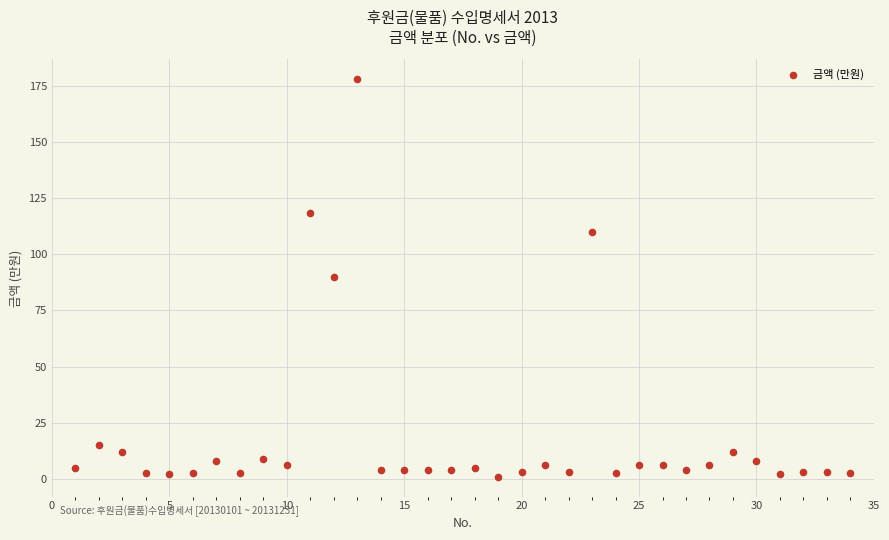

What is the range of X values (max minus min)?

33.0